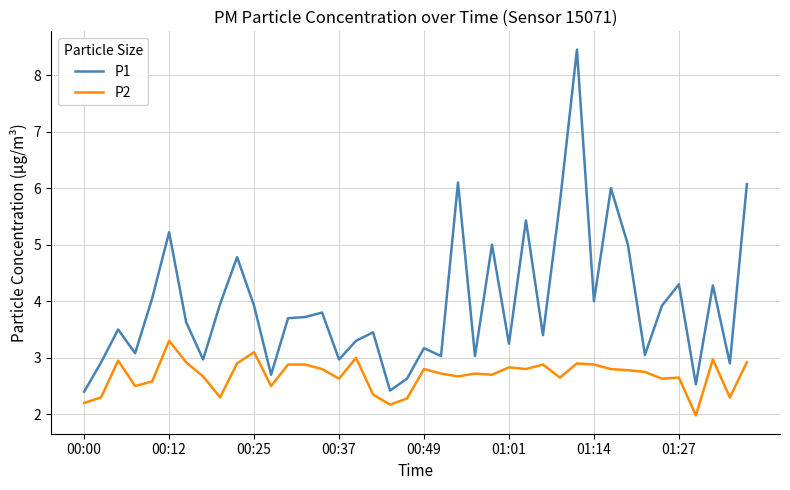

What is the minimum value shown in the chart?

2.0